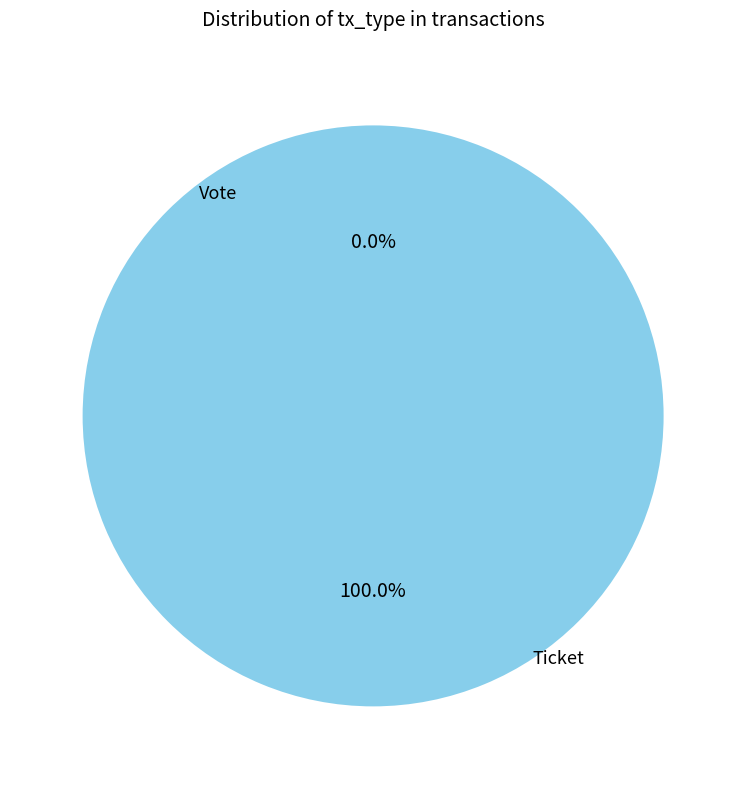

What percentage do Vote and Ticket together represent?

100.0%